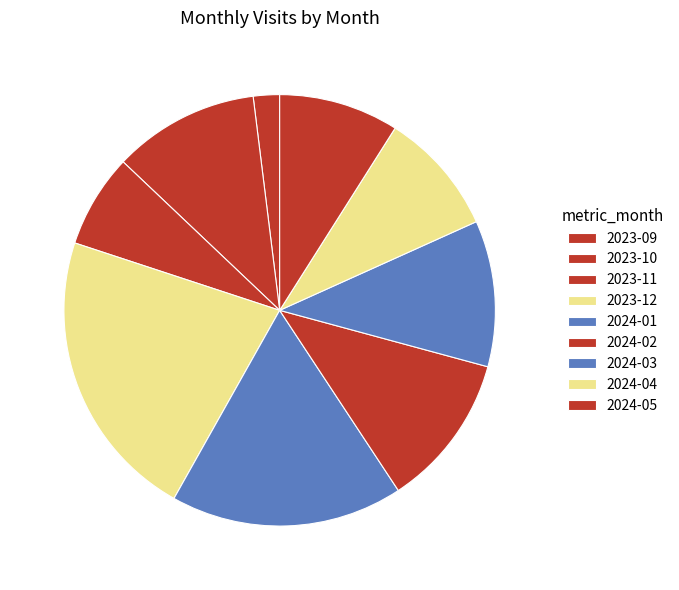

Which slice is the smallest?

2023-09